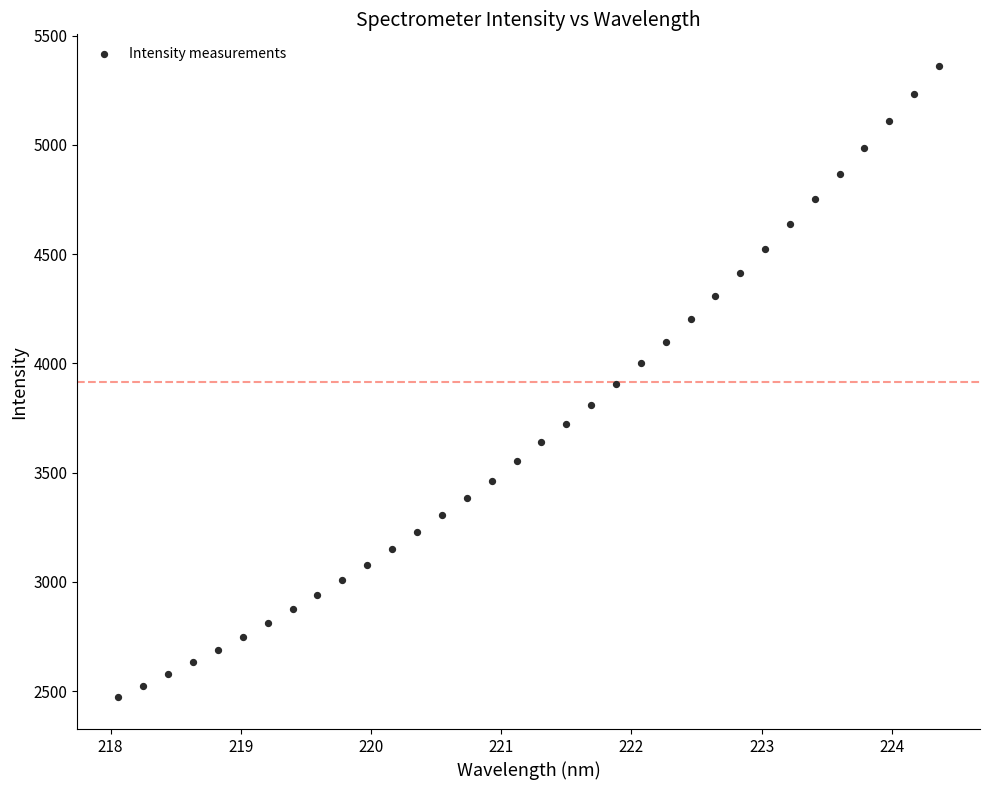

What is the range of Y values (max minus min)?

2890.5